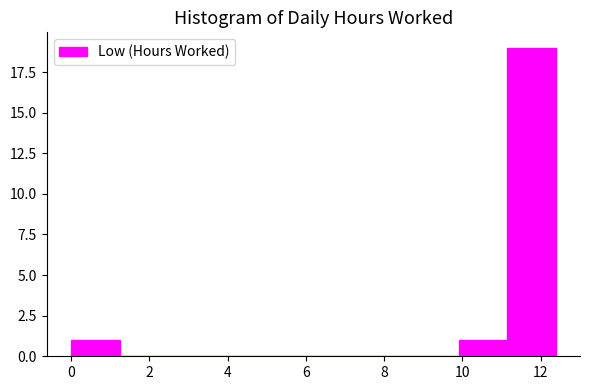

Reading left to right, transcribe this chart: for each bar, give the range it covers on the x-axis and its height. Neither the bar edges nor the heights are printed on the chart, so give them approximately, as read against the axes.

0.0 to 1.2: 1
1.2 to 2.4: 0
2.4 to 3.8: 0
3.8 to 5.0: 0
5.0 to 6.2: 0
6.2 to 7.4: 0
7.4 to 8.6: 0
8.6 to 10.0: 0
10.0 to 11.2: 1
11.2 to 12.4: 19